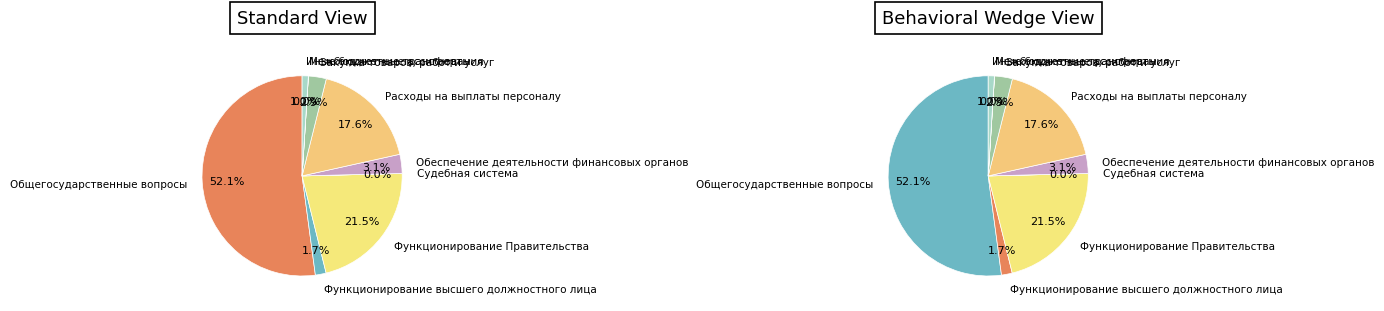

To the nearest percent, what percentage of the pie is Функционирование высшего должностного лица?

2%